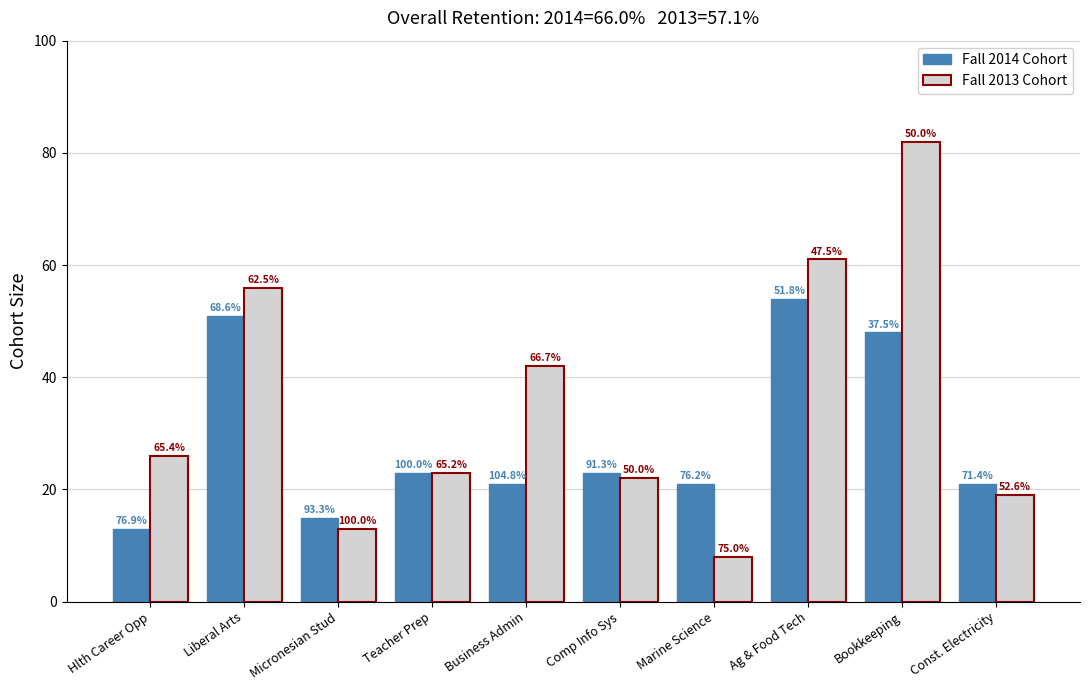

What is the total value across all series at Teacher Prep?

46